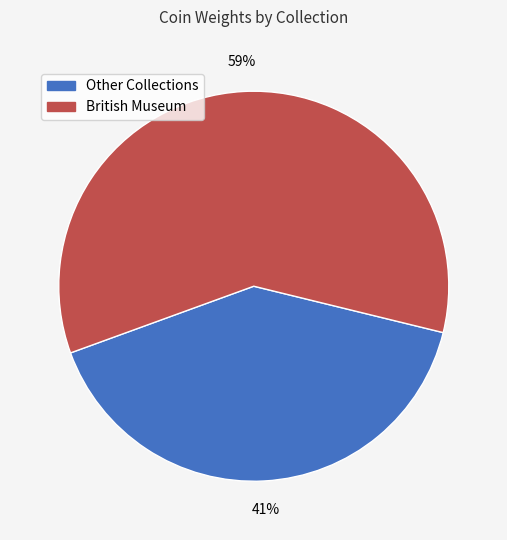

Is there any slice that represents more than half of the pie?

Yes